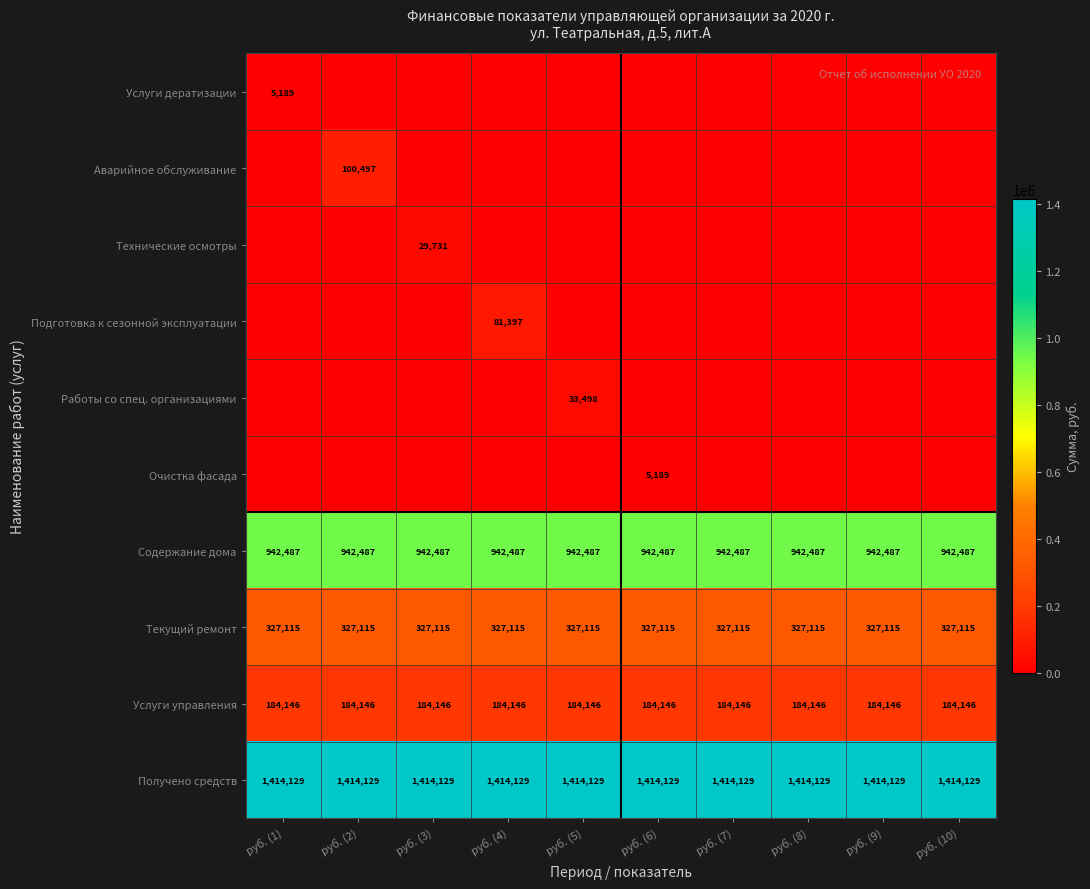

At which category is the sum across all series the highest?

руб. (2)